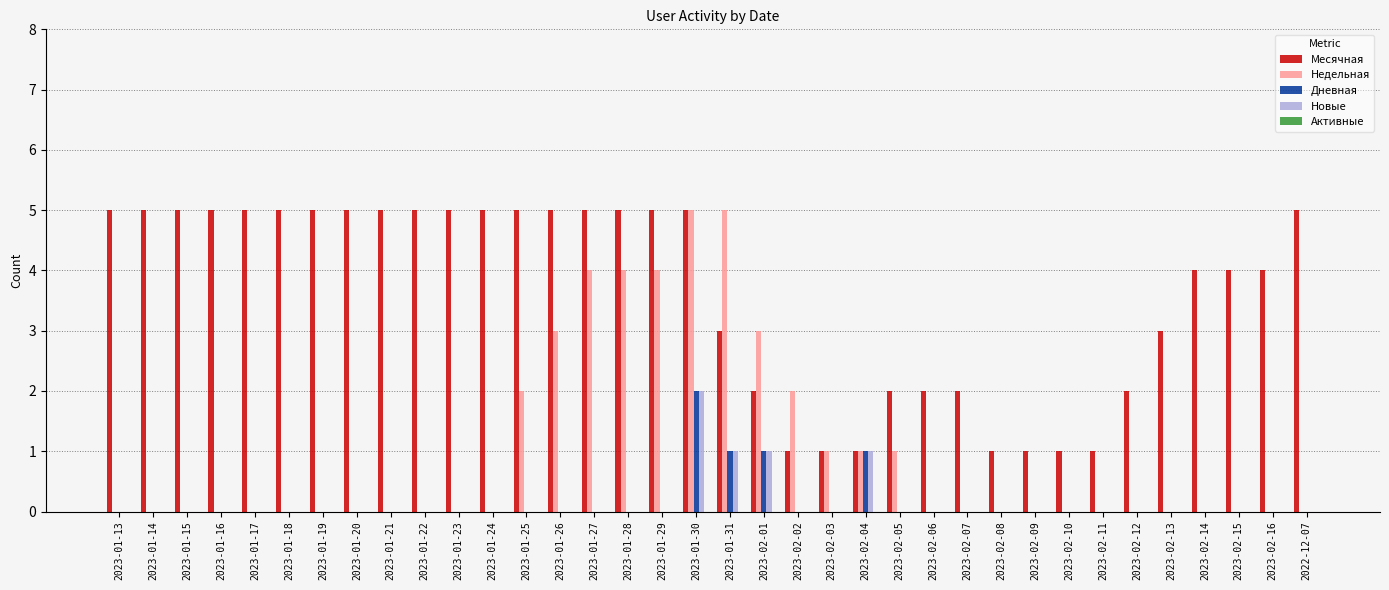

What is the highest value of the Недельная series?

5